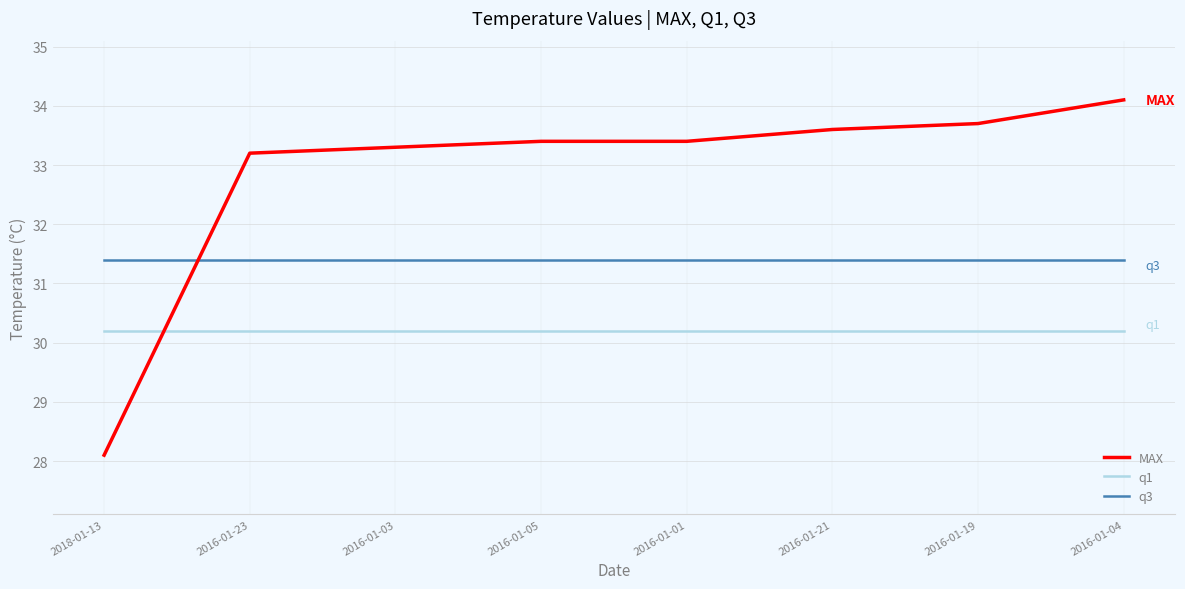

What is the spread (max minus min) of values at 2016-01-19?

3.5